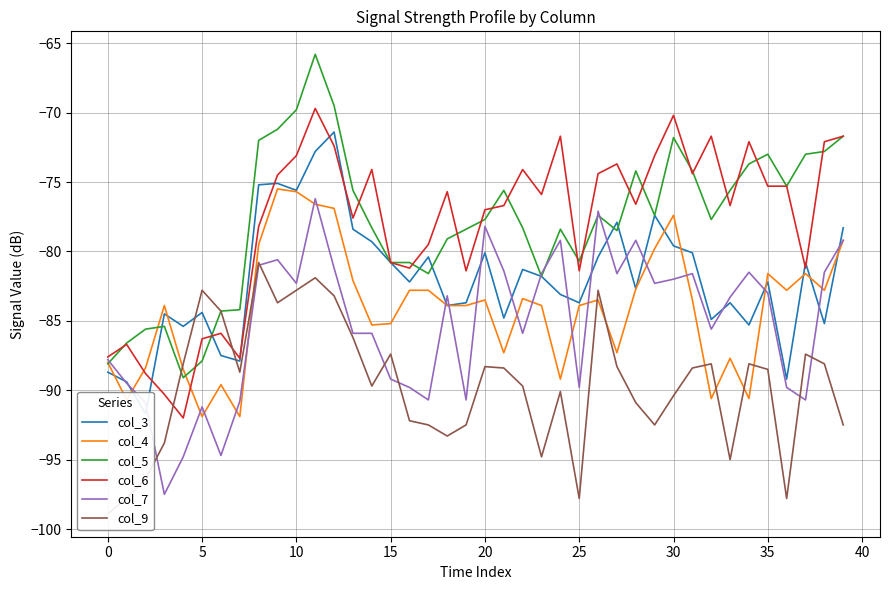

Read the col_5 value at 20.

-77.7